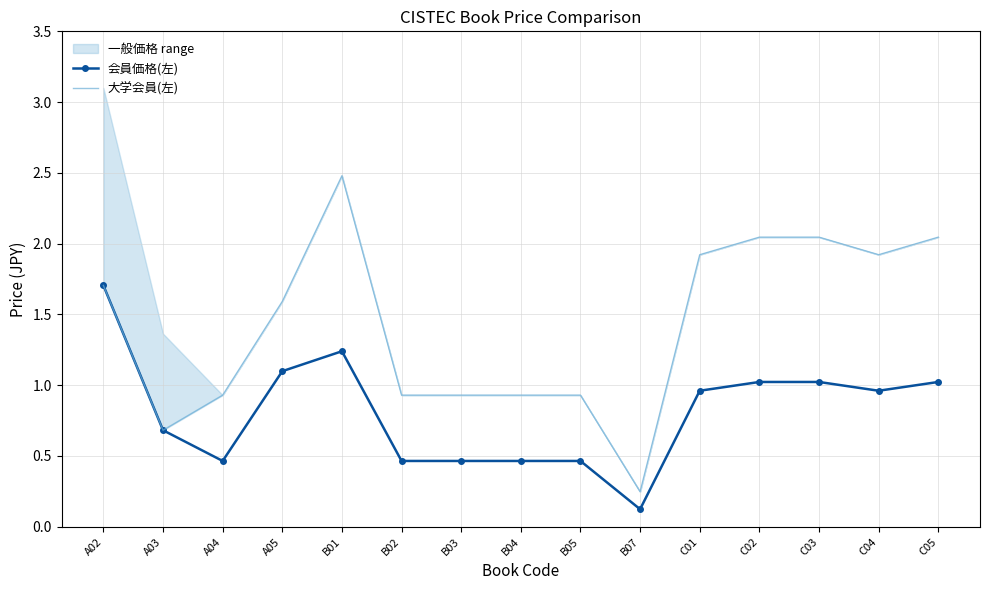

True or false: 会員価格(左) has more than 2 interior local peaks.

False